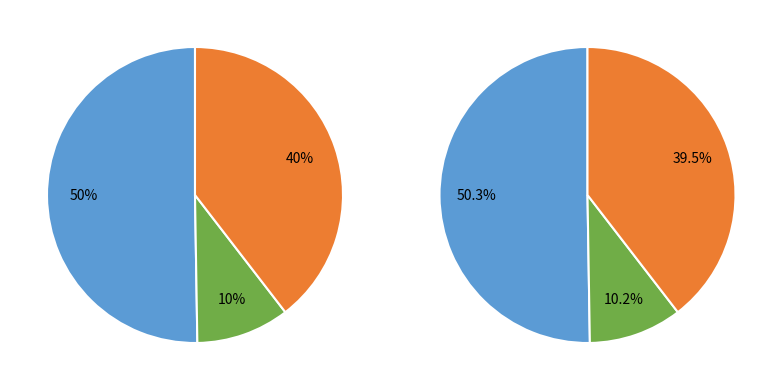

Count the number of slices in the pie.

3